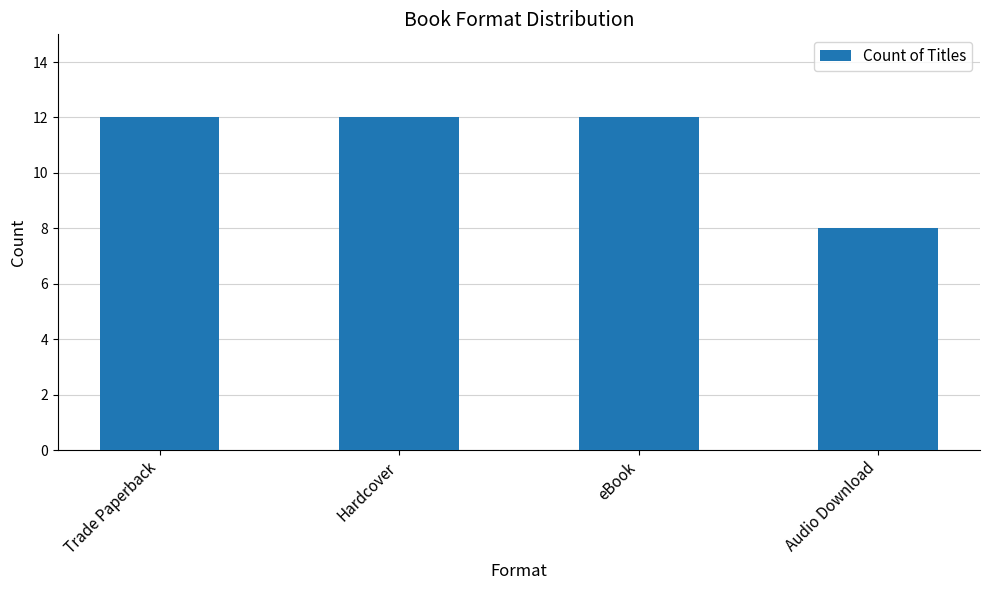

Which category has the lowest value across all series?

Audio Download